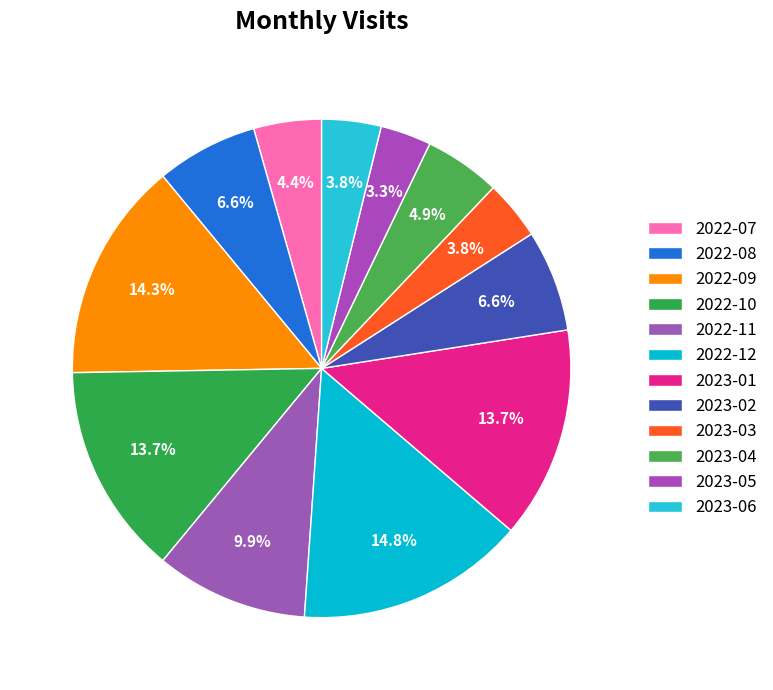

Does 2022-12 represent more than half of the total?

No